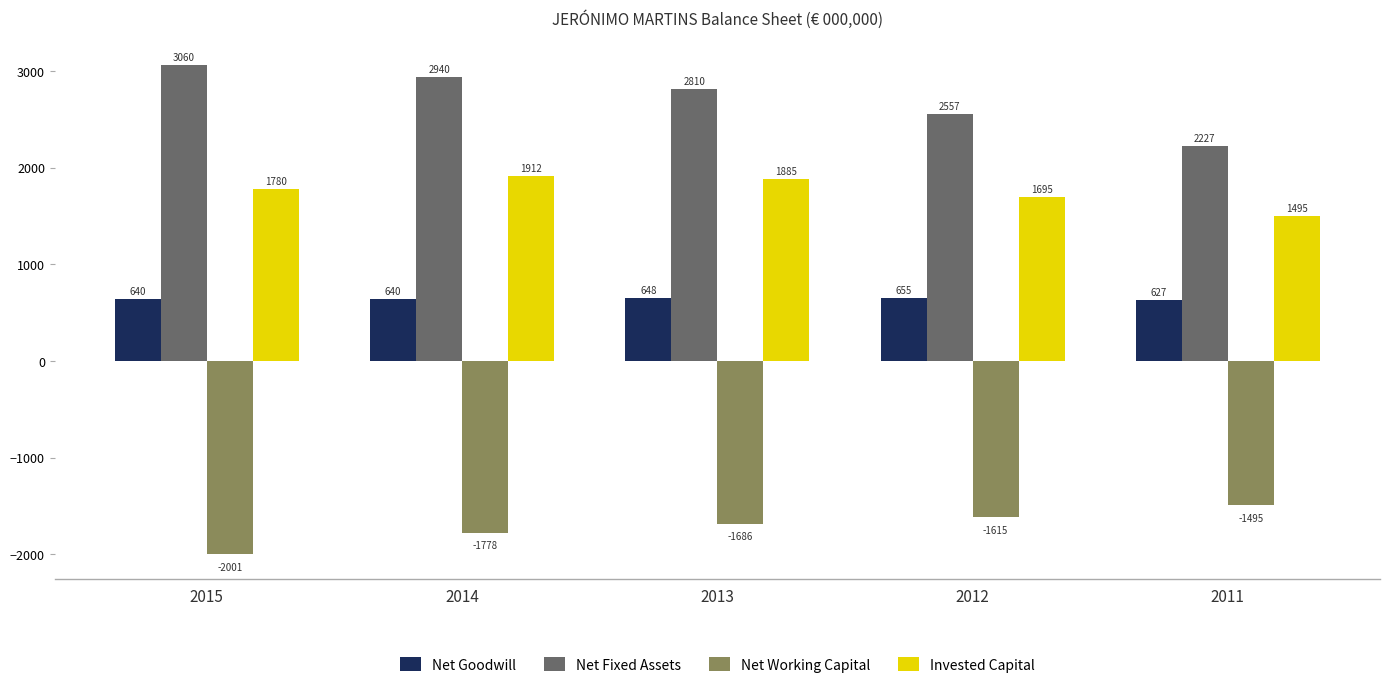

What is the average value of the Net Goodwill series?

642